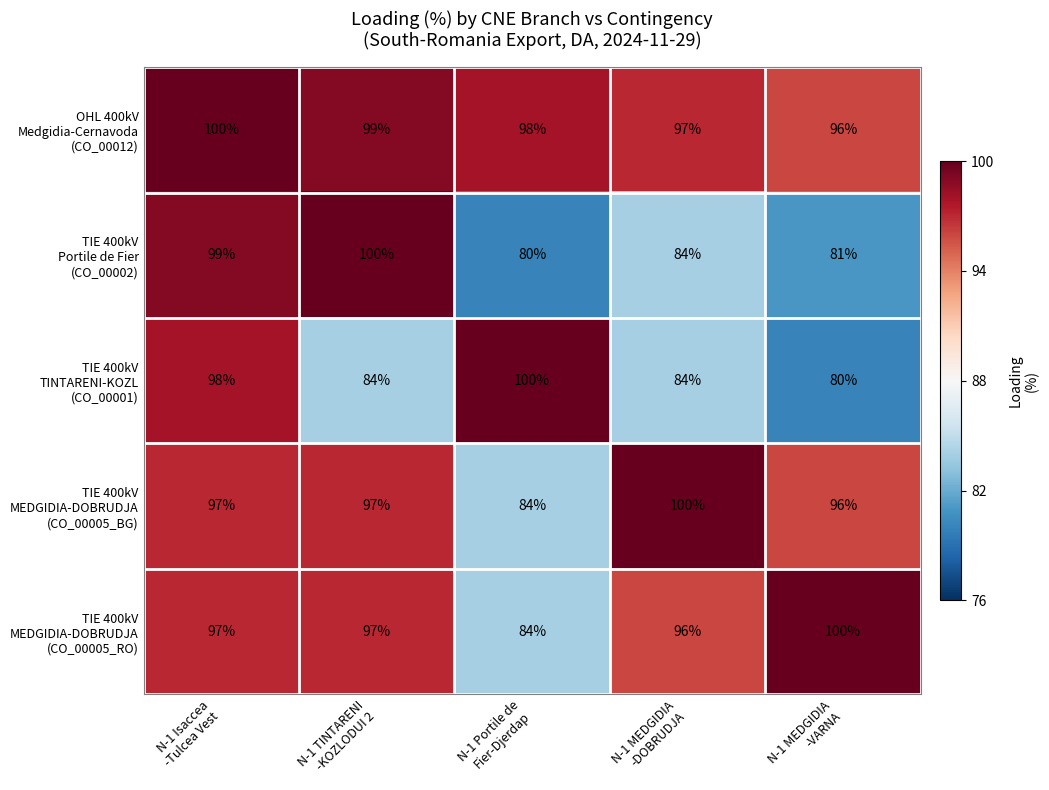

At how many categories does at least one series exceed 91?

5